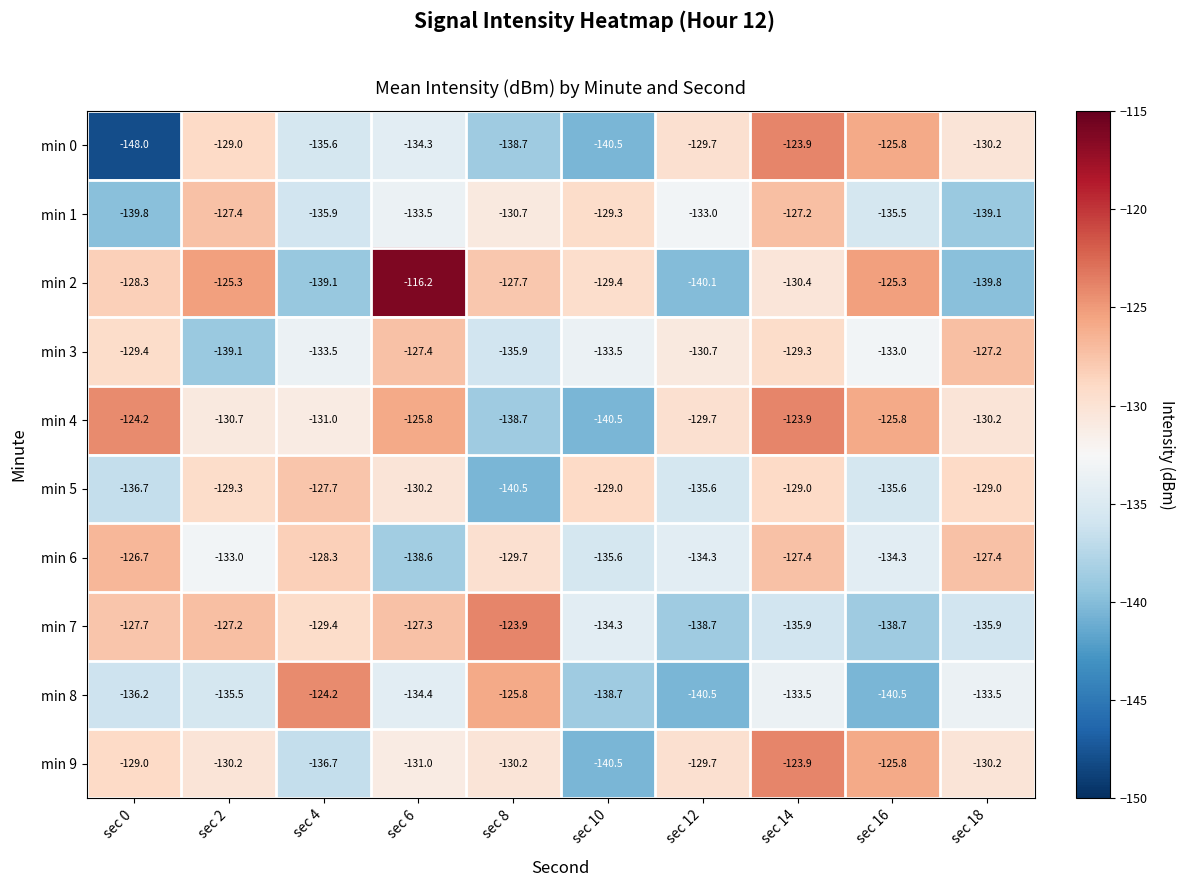

What is the minimum value shown in the chart?

-148.0